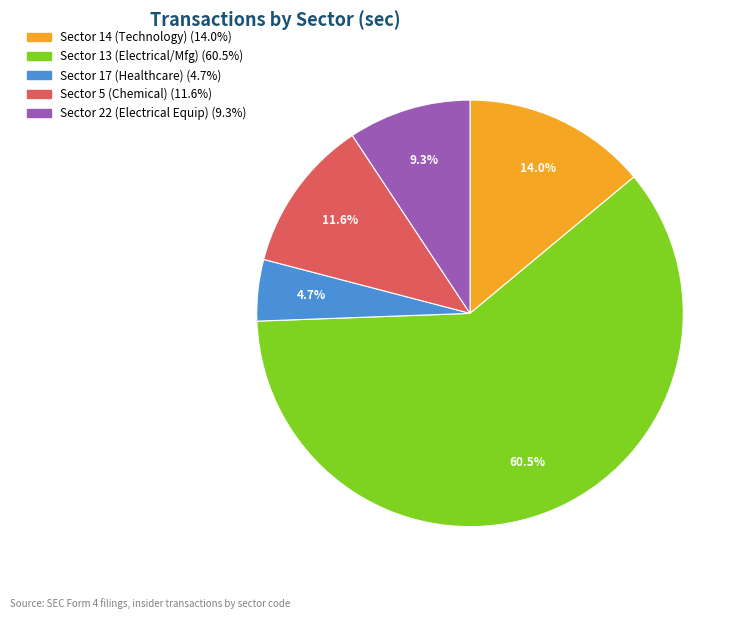

Is there a majority slice in this chart?

Yes